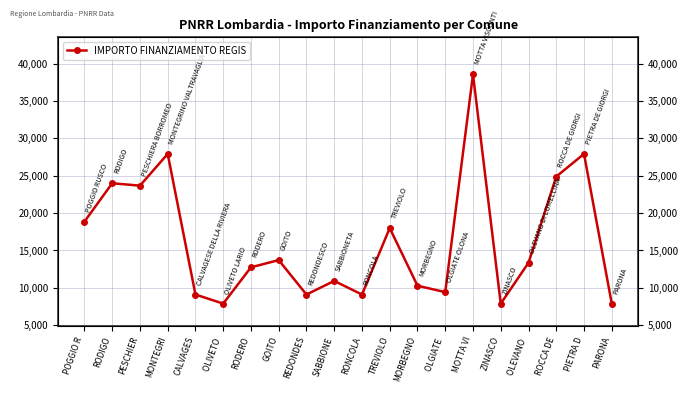

Between PIETRA D and PARONA, which is larger?

PIETRA D